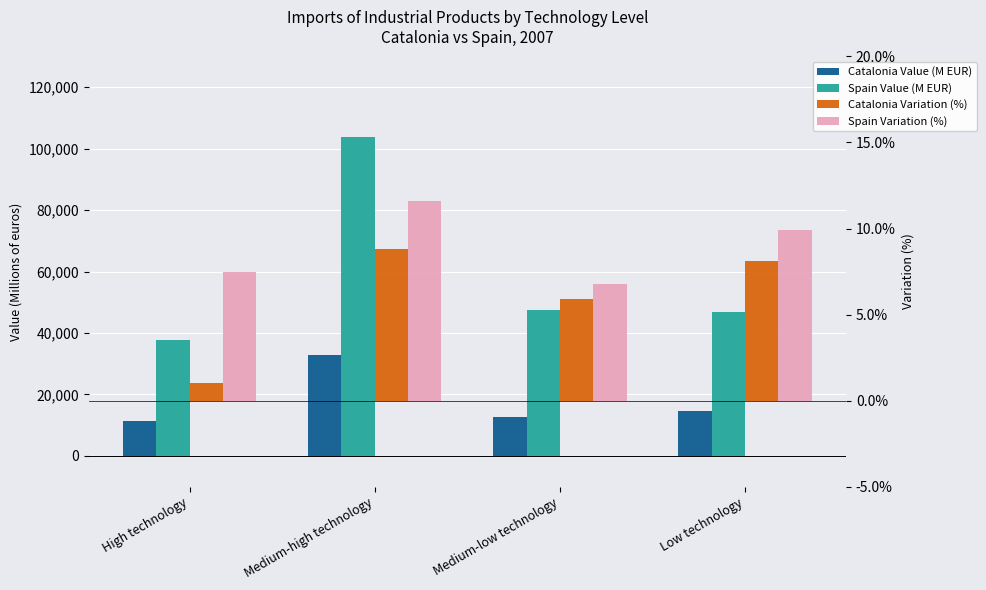

How many data points does each series have?

4